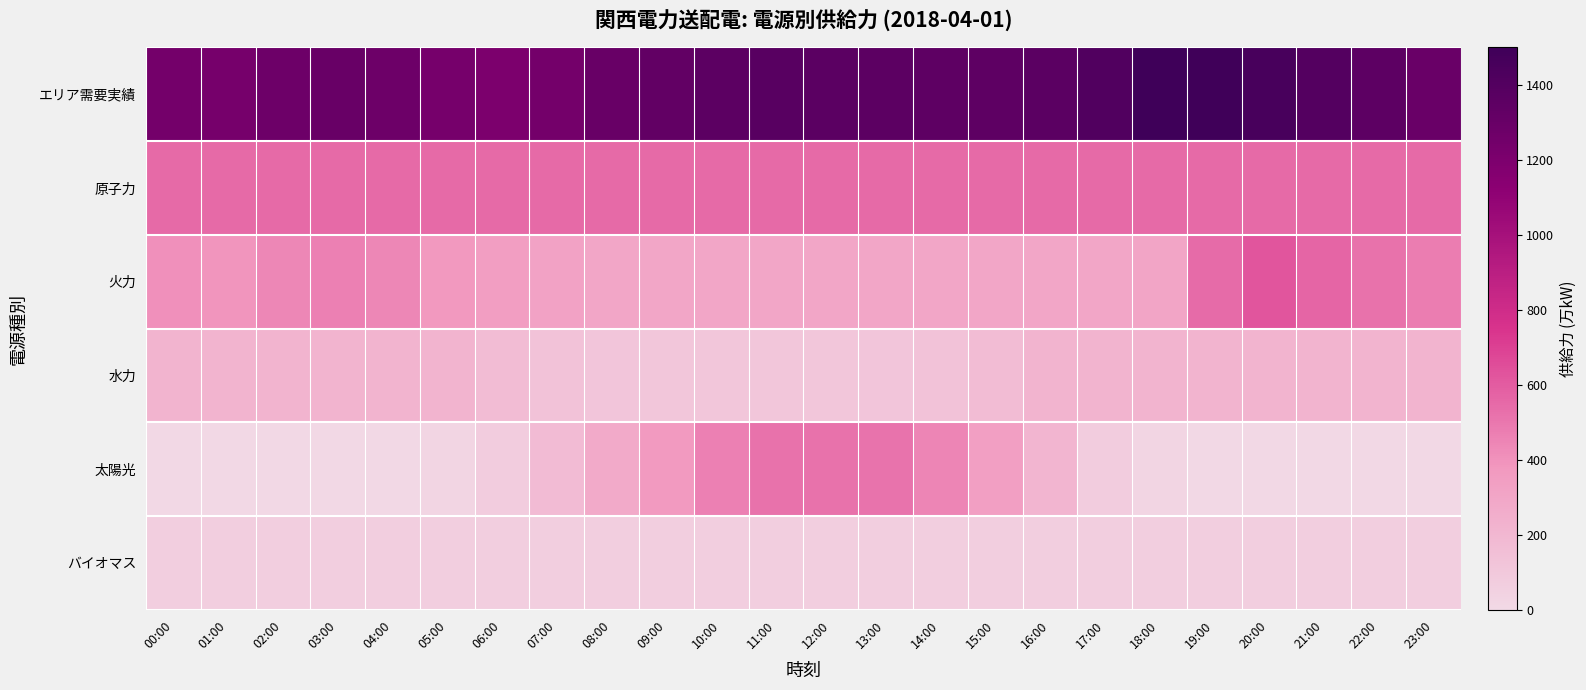

Reading right to left, what are all the values shown in this chart?

エリア需要実績: 23:00=1290.0	22:00=1350.0	21:00=1396.2	20:00=1456.6	19:00=1491.7	18:00=1495.1	17:00=1407.1	16:00=1364.5	15:00=1345.5	14:00=1345.9	13:00=1354.8	12:00=1360.3	11:00=1372.8	10:00=1354.9	09:00=1328.6	08:00=1297.0	07:00=1237.9	06:00=1199.8	05:00=1226.1	04:00=1276.6	03:00=1300.1	02:00=1275.2	01:00=1224.7	00:00=1239.1
原子力: 23:00=549.9	22:00=549.9	21:00=549.9	20:00=549.9	19:00=549.9	18:00=549.9	17:00=549.9	16:00=549.9	15:00=549.9	14:00=549.9	13:00=549.9	12:00=549.9	11:00=549.9	10:00=549.9	09:00=549.9	08:00=549.9	07:00=549.9	06:00=549.9	05:00=549.9	04:00=549.9	03:00=549.9	02:00=549.9	01:00=549.9	00:00=549.9
火力: 23:00=480.0	22:00=520.0	21:00=564.6	20:00=625.1	19:00=544.5	18:00=298.9	17:00=297.1	16:00=296.4	15:00=296.1	14:00=296.0	13:00=296.2	12:00=296.3	11:00=296.6	10:00=296.2	09:00=295.7	08:00=295.1	07:00=317.7	06:00=344.1	05:00=372.9	04:00=444.6	03:00=467.7	02:00=442.7	01:00=390.3	00:00=404.5
水力: 23:00=215.2	22:00=215.2	21:00=215.2	20:00=215.2	19:00=215.2	18:00=215.2	17:00=215.2	16:00=215.2	15:00=167.7	14:00=132.3	13:00=114.2	12:00=110.6	11:00=110.6	10:00=110.6	09:00=110.6	08:00=114.2	07:00=132.3	06:00=167.7	05:00=215.2	04:00=215.2	03:00=215.2	02:00=215.2	01:00=215.2	00:00=215.2
太陽光: 23:00=0.0	22:00=0.0	21:00=0.0	20:00=0.0	19:00=0.0	18:00=22.3	17:00=76.1	16:00=207.0	15:00=339.5	14:00=448.3	13:00=511.3	12:00=517.6	11:00=516.4	10:00=463.5	09:00=367.0	08:00=273.3	07:00=172.0	06:00=71.2	05:00=21.6	04:00=0.0	03:00=0.0	02:00=0.0	01:00=0.0	00:00=0.0
バイオマス: 23:00=63.8	22:00=63.8	21:00=63.8	20:00=63.8	19:00=63.8	18:00=63.8	17:00=63.8	16:00=63.8	15:00=63.8	14:00=63.8	13:00=63.8	12:00=63.8	11:00=63.8	10:00=63.8	09:00=63.8	08:00=63.8	07:00=63.8	06:00=63.8	05:00=63.8	04:00=63.8	03:00=63.8	02:00=63.8	01:00=63.8	00:00=63.8